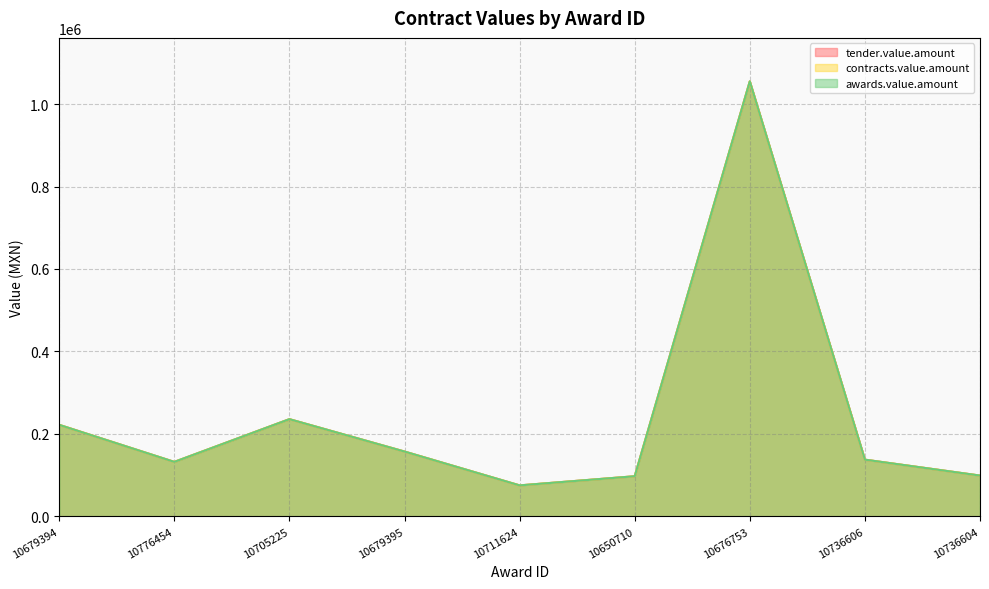

What position from the left is 10705225?

3